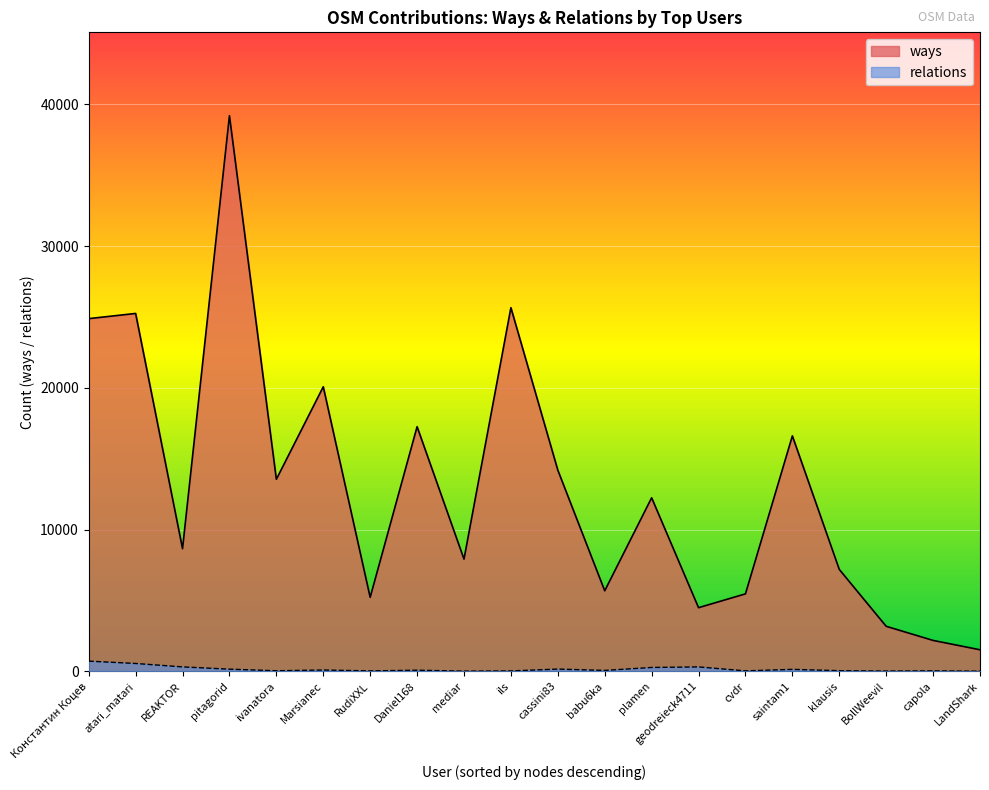

Rank the series at cvdr from lowest to highest value.

relations, ways